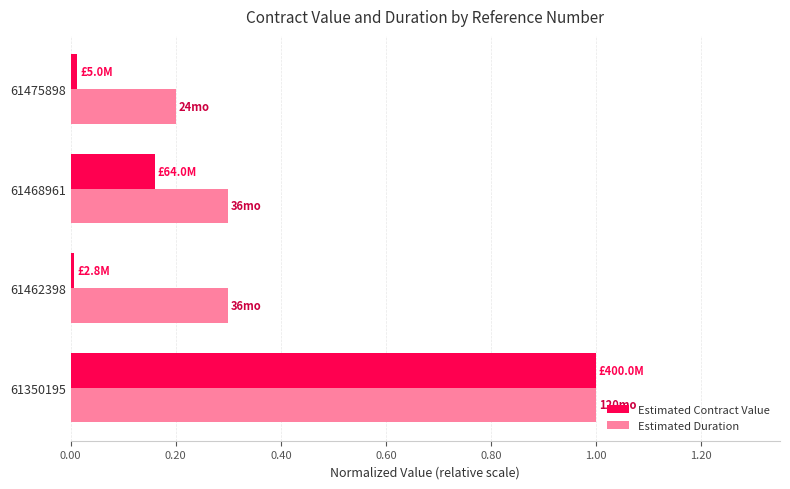

At 61462398, list the series in order from largest to smallest.

Estimated Duration, Estimated Contract Value